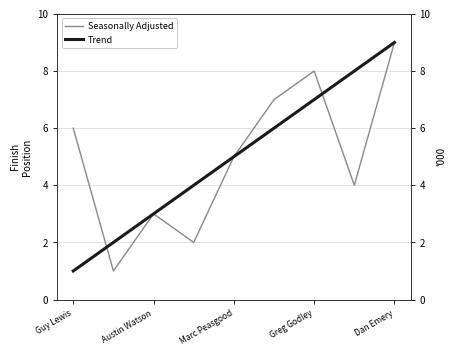

At how many categories does at least one series exceed 2?

8